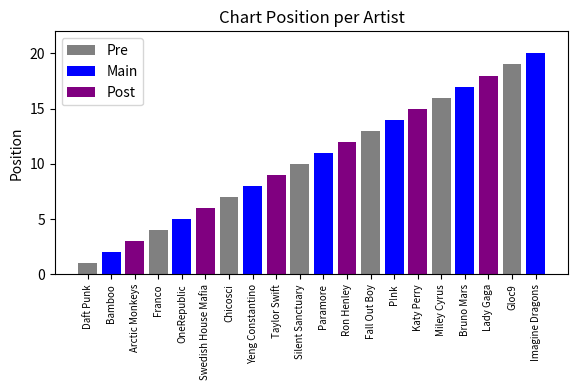

What is the difference between the second highest and second lowest values?

17